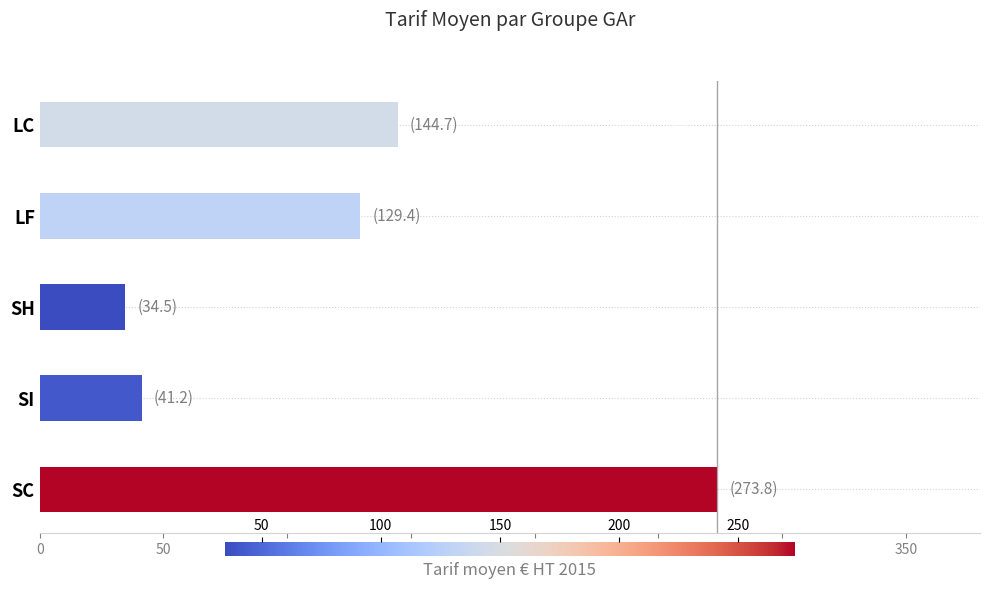

What is the minimum value shown in the chart?

34.5